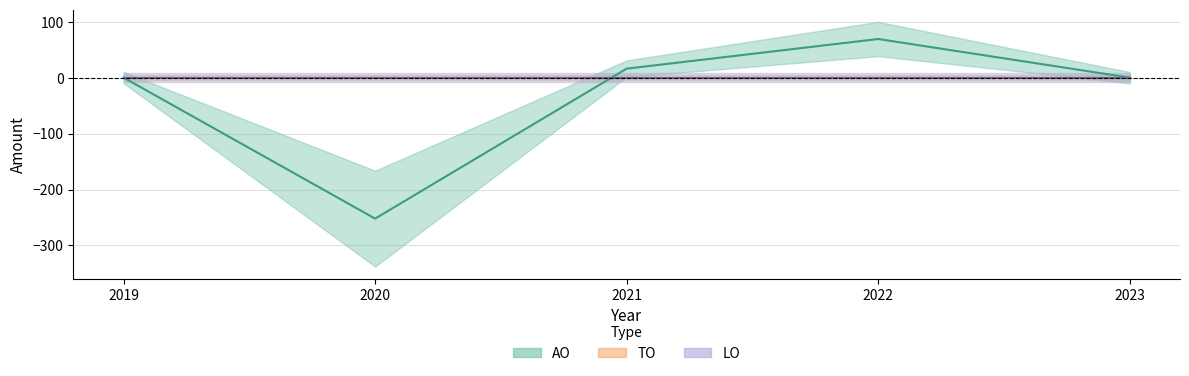

Which series ends up on top after the final intersection of TO and AO?

AO